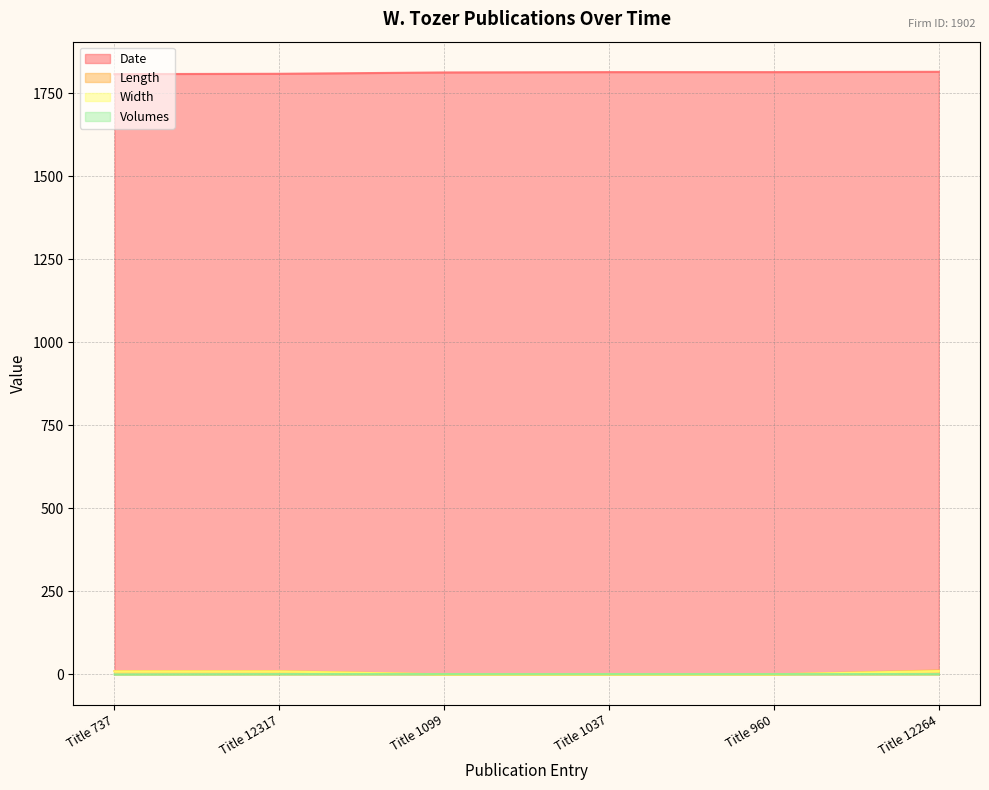

What is the sum of all Length values?

32